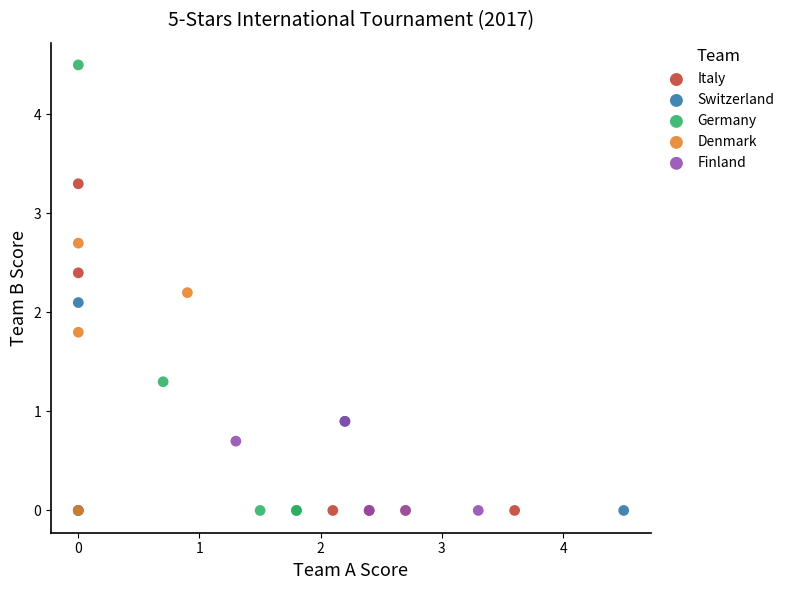

Which series has the widest spread of Y values?

Germany